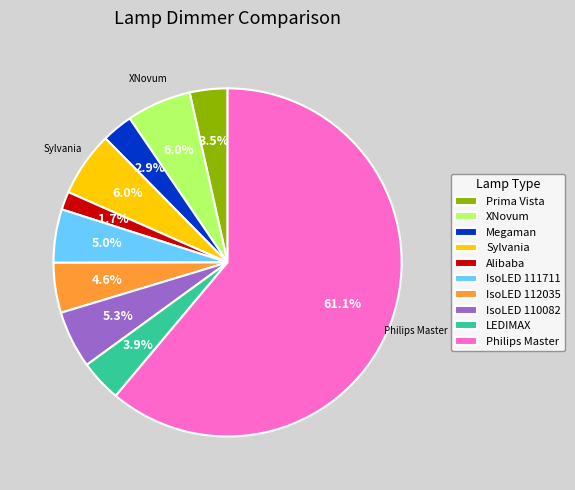

Which has a higher value, Prima Vista or XNovum?

XNovum